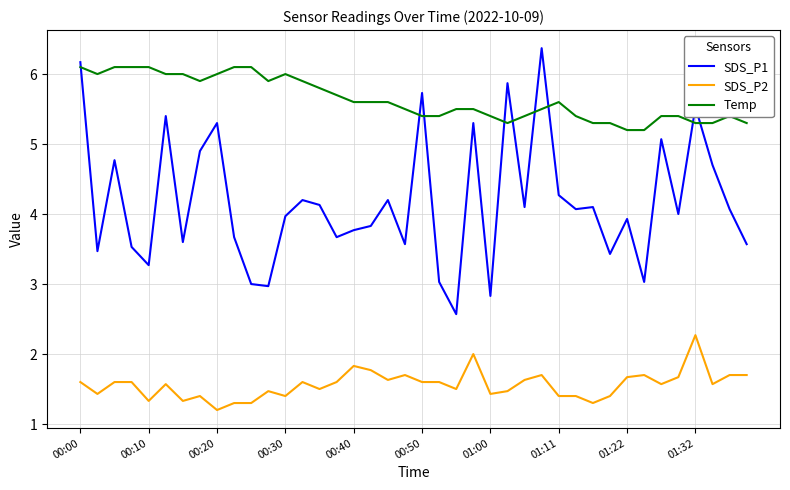

What is the greatest value displayed?

6.4